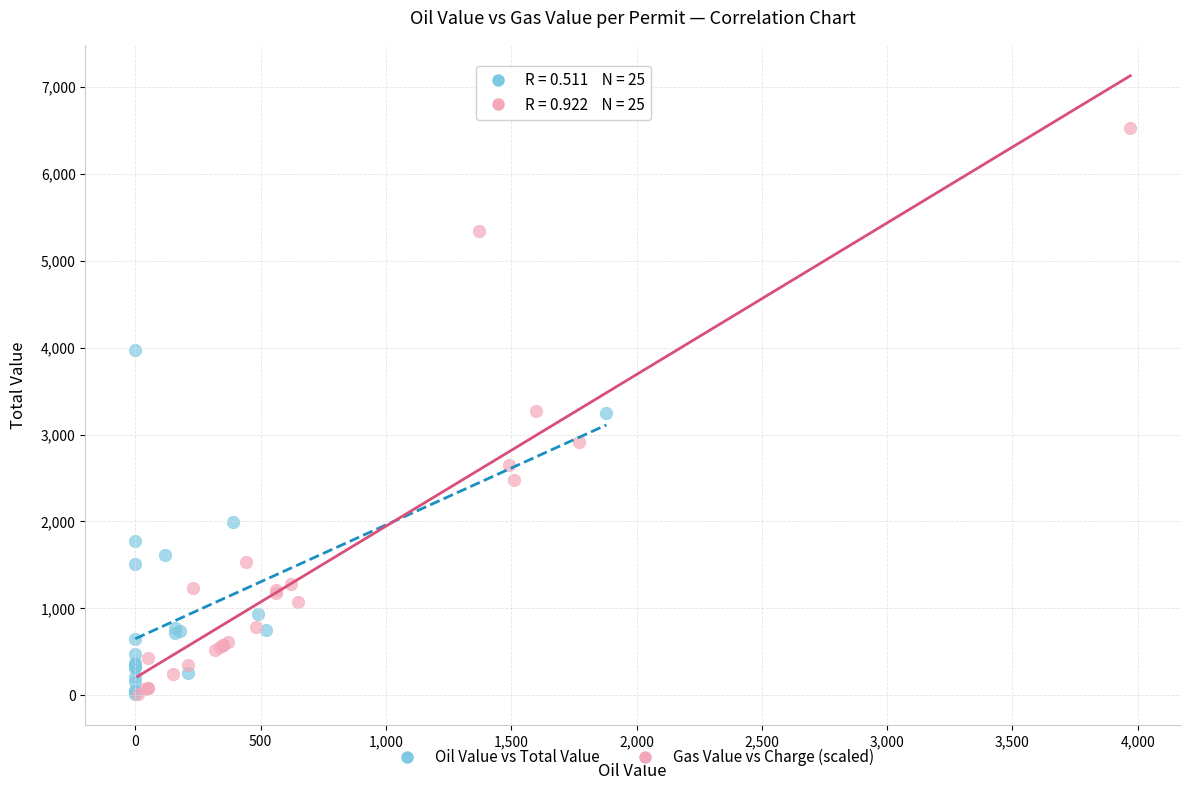

Which series reaches the maximum Y coordinate?

Gas Value vs Charge (scaled)